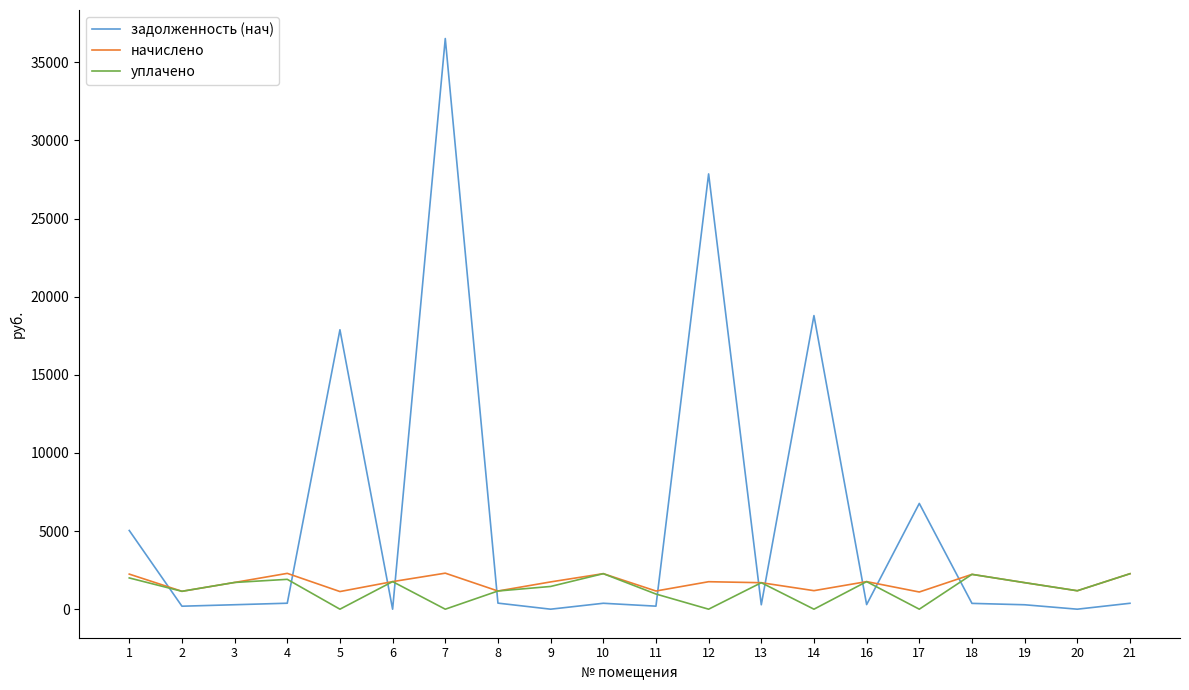

Which series has the widest spread of values?

задолженность (нач)